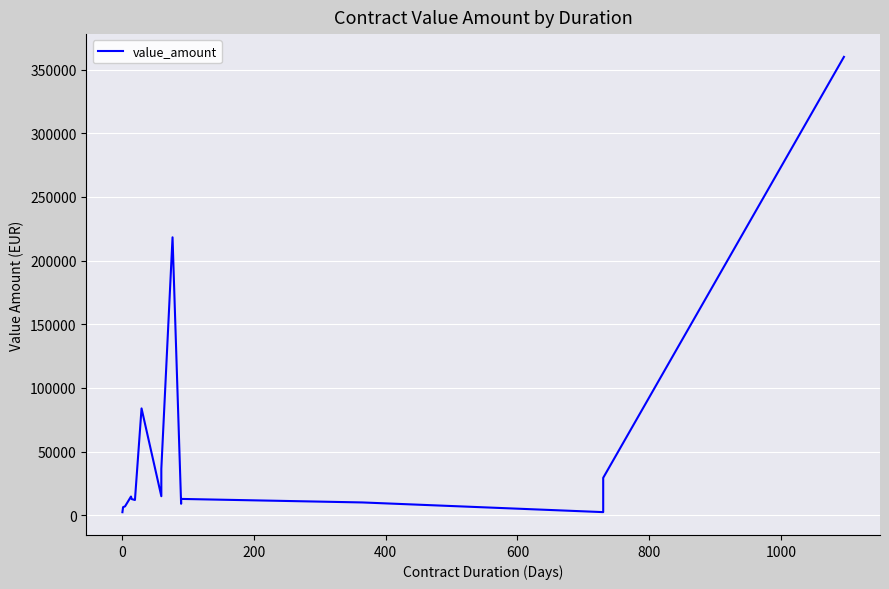

How many distinct data groups are displayed?

1